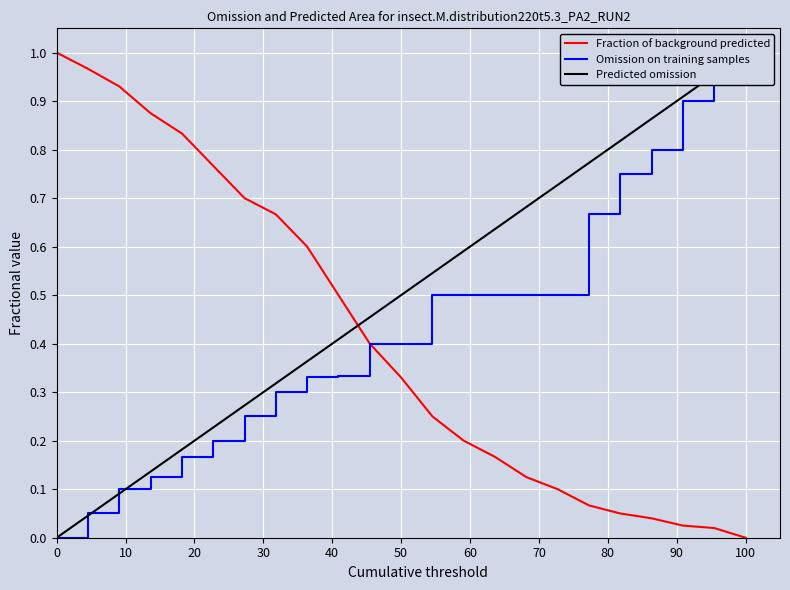

The Fraction of background predicted series shows 0.0 at 100. True or false?

True